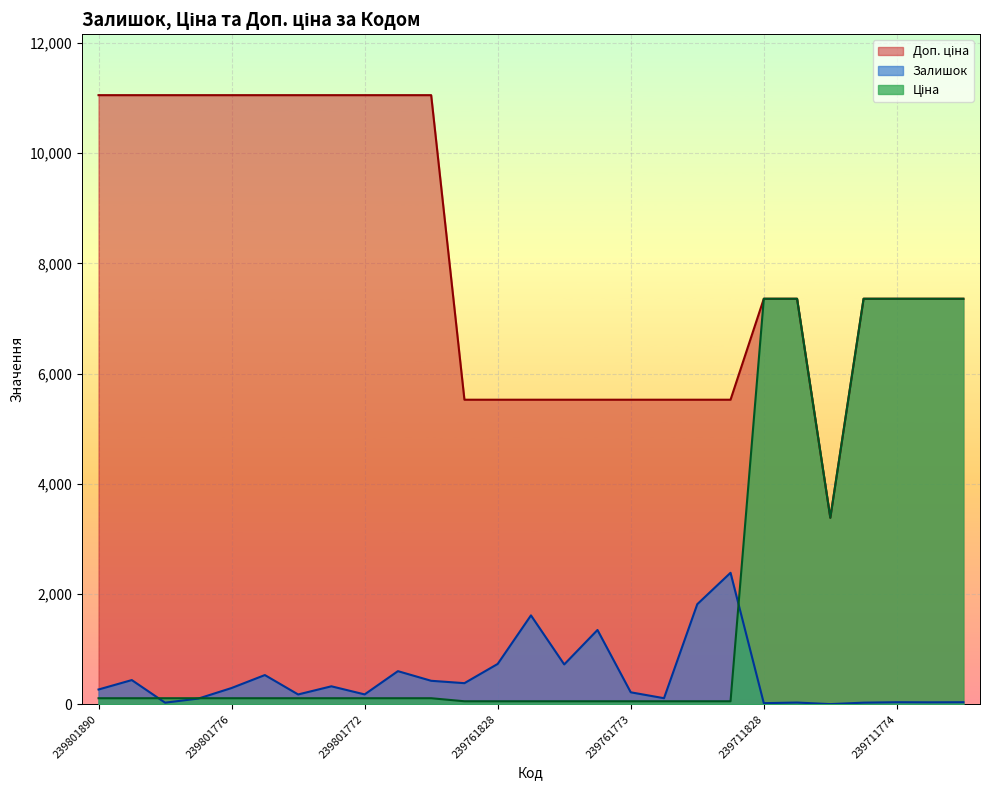

At how many categories does at least one series exceed 2255?

27